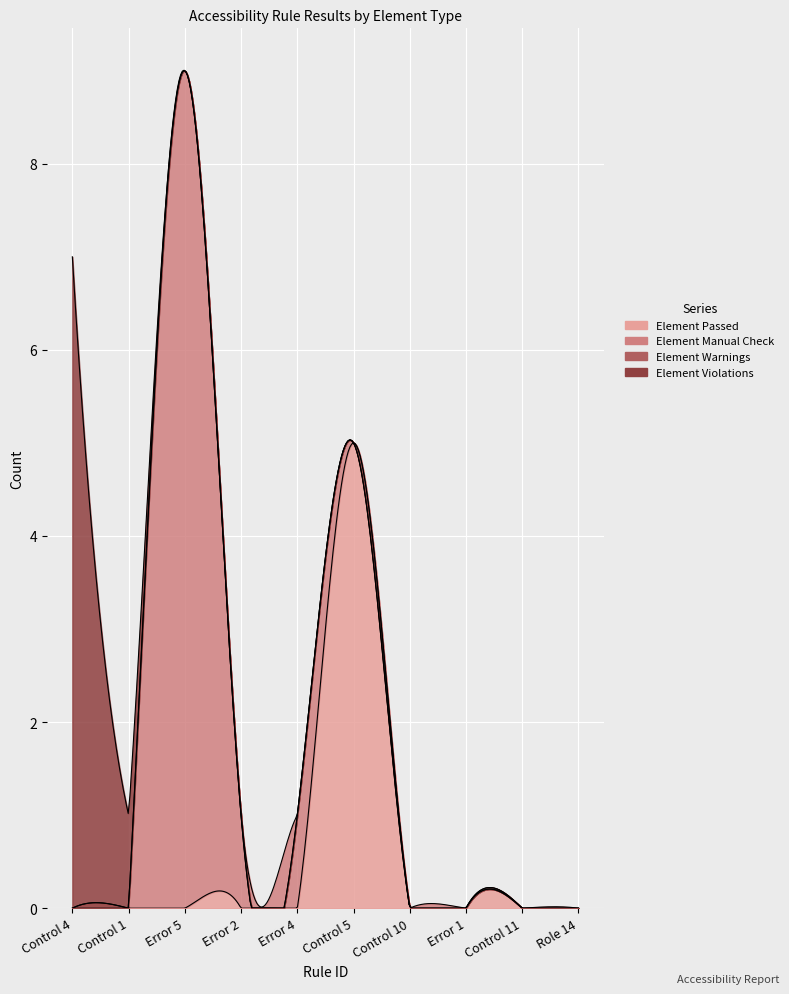

Which series has the largest total across all categories?

Element Manual Check